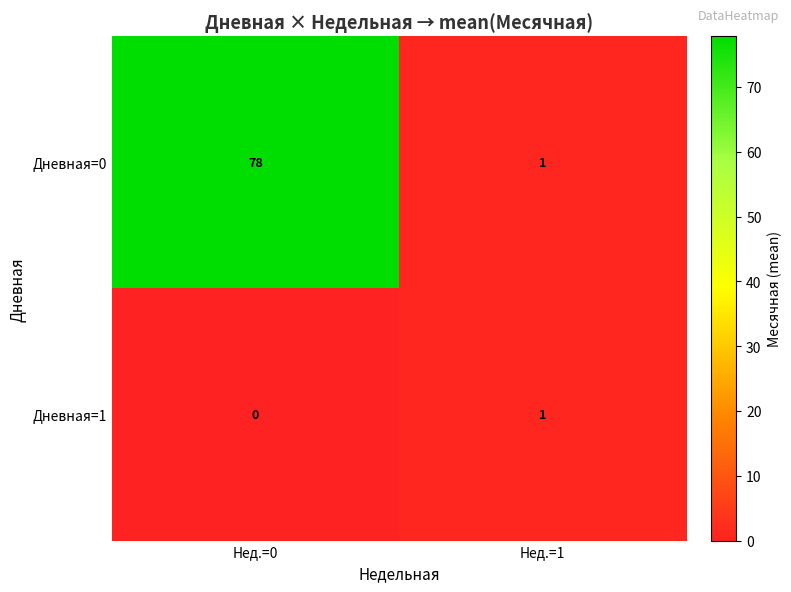

Which category has the highest value across all series?

Нед.=0